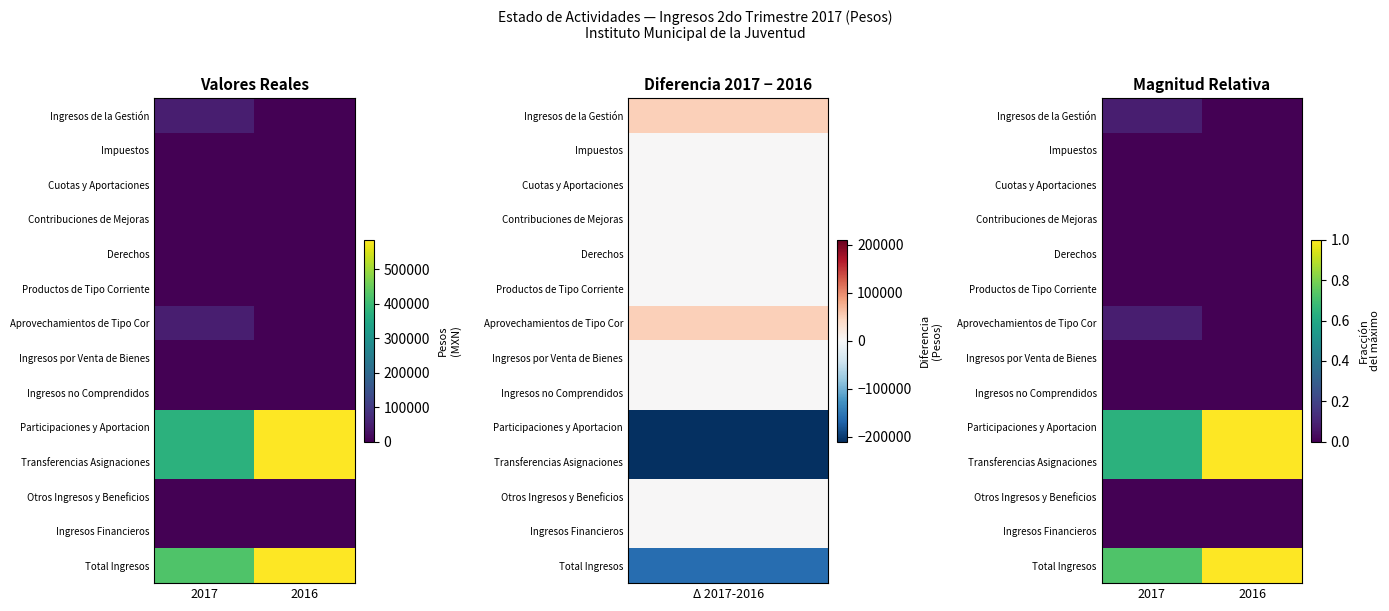

Count the number of data series in this chart.

14